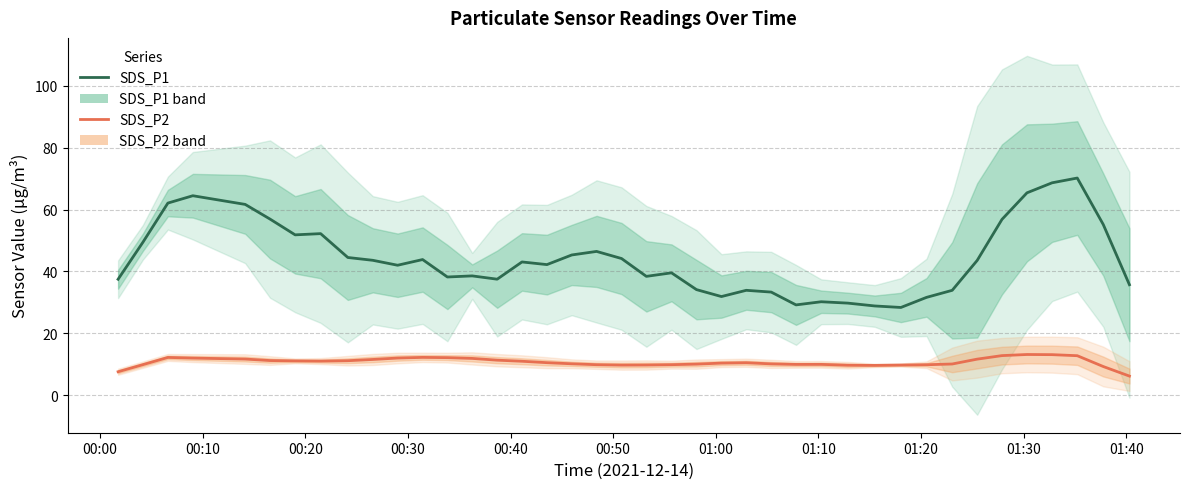

True or false: SDS_P2 has a value of 4.1 at 14.

False